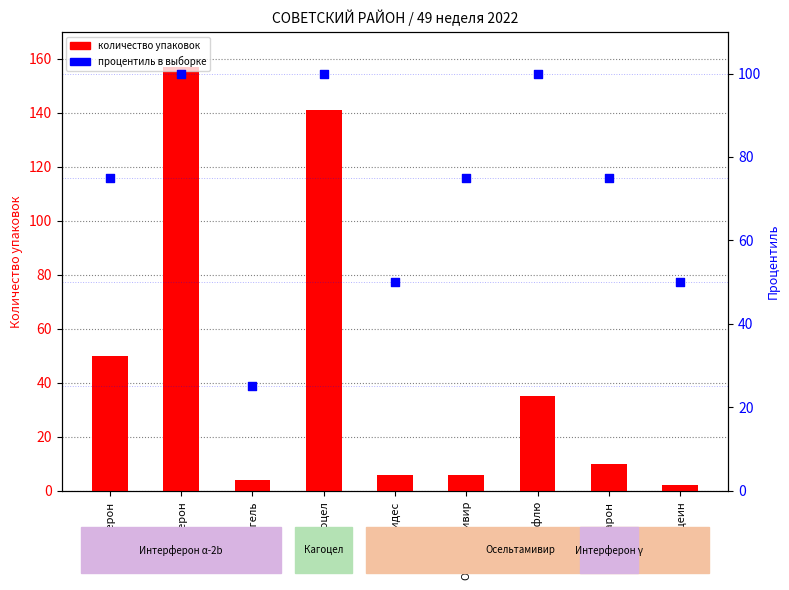

At which category is the sum across all series the highest?

Гриппферон